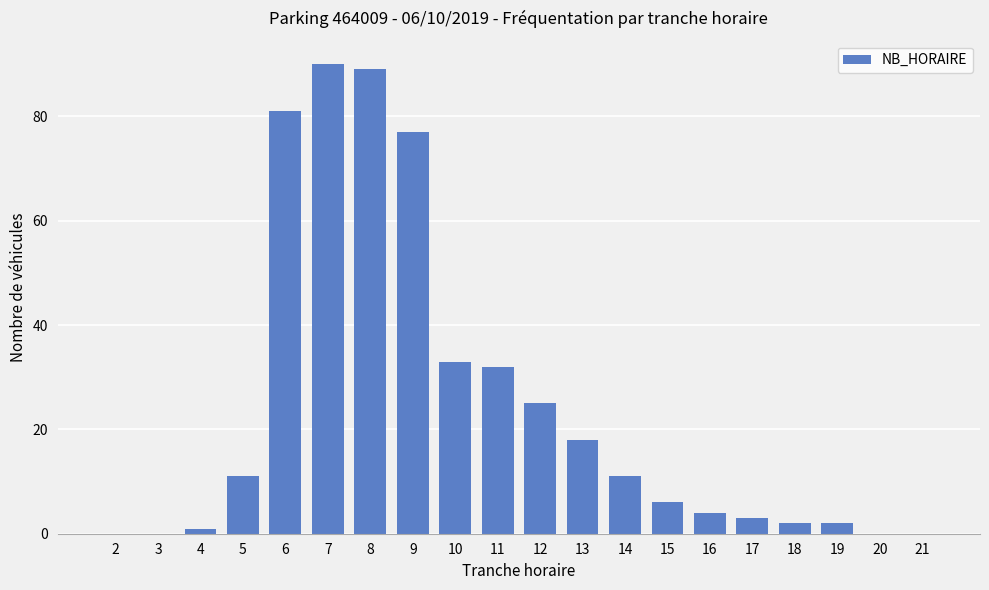

Approximately how many times larger is the value at 13 compared to 16?

4.5